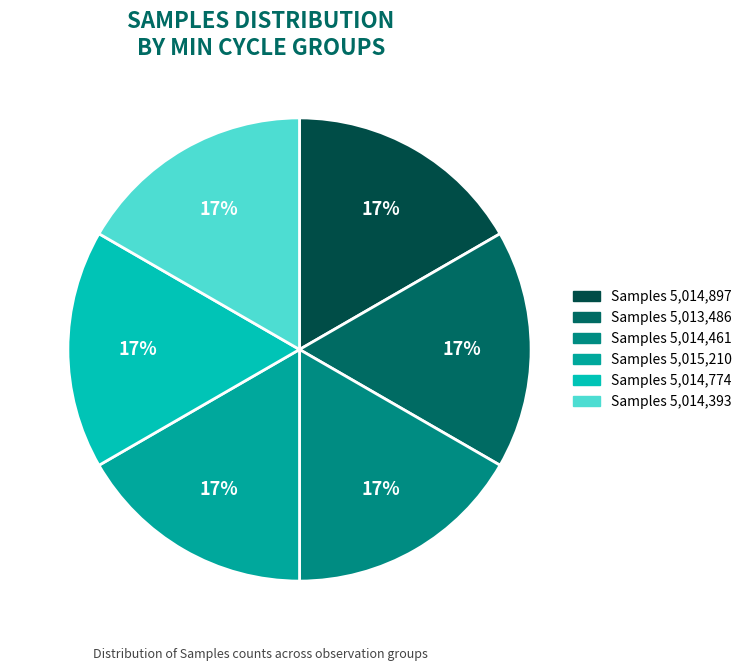

To the nearest percent, what is the average slice percentage?

17%